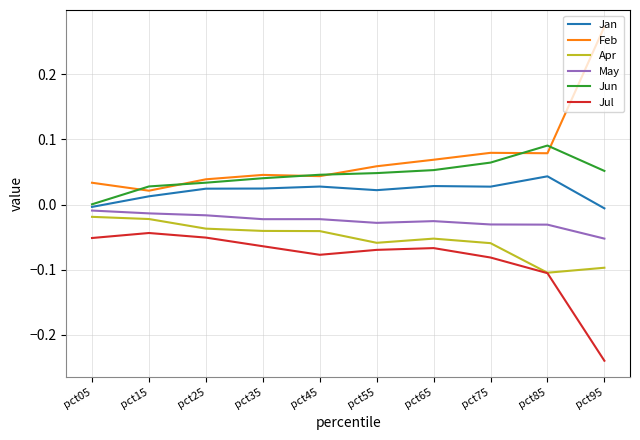

Rank the series at pct15 from highest to lowest value.

Jun, Feb, Jan, May, Apr, Jul